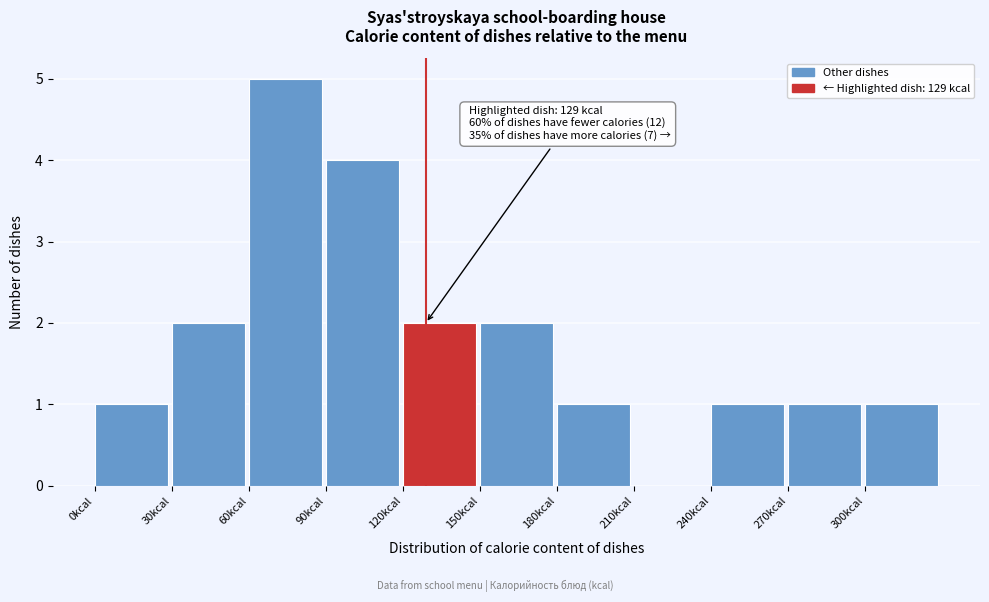

Over which range of the x-axis is the bar tallest?

60 to 90